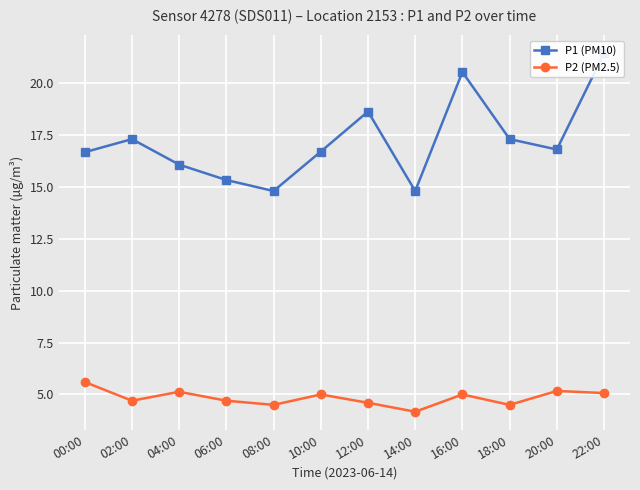

Read the P2 (PM2.5) value at 10:00.

5.0